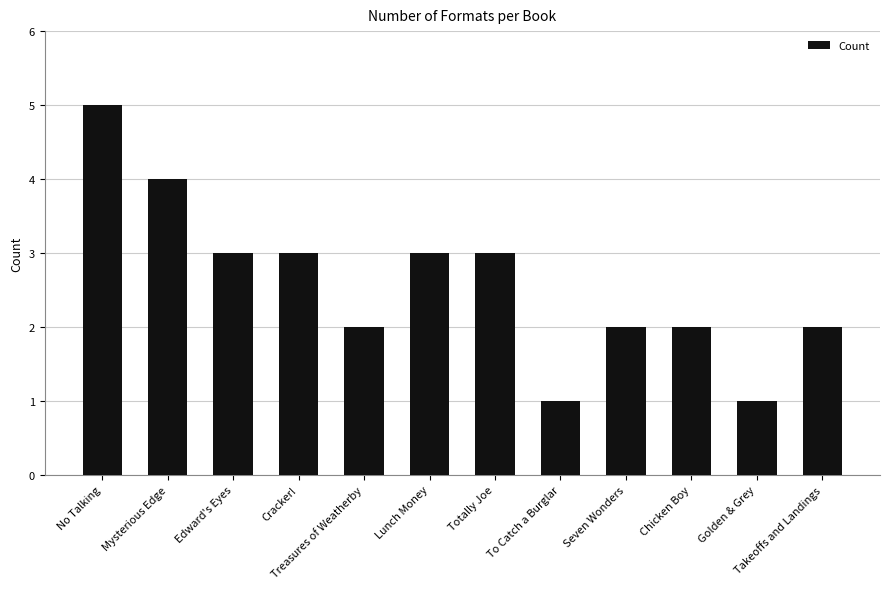

Reading right to left, list all the values displayed in this chart.

Takeoffs and Landings=2	Golden & Grey=1	Chicken Boy=2	Seven Wonders=2	To Catch a Burglar=1	Totally Joe=3	Lunch Money=3	Treasures of Weatherby=2	Cracker!=3	Edward's Eyes=3	Mysterious Edge=4	No Talking=5